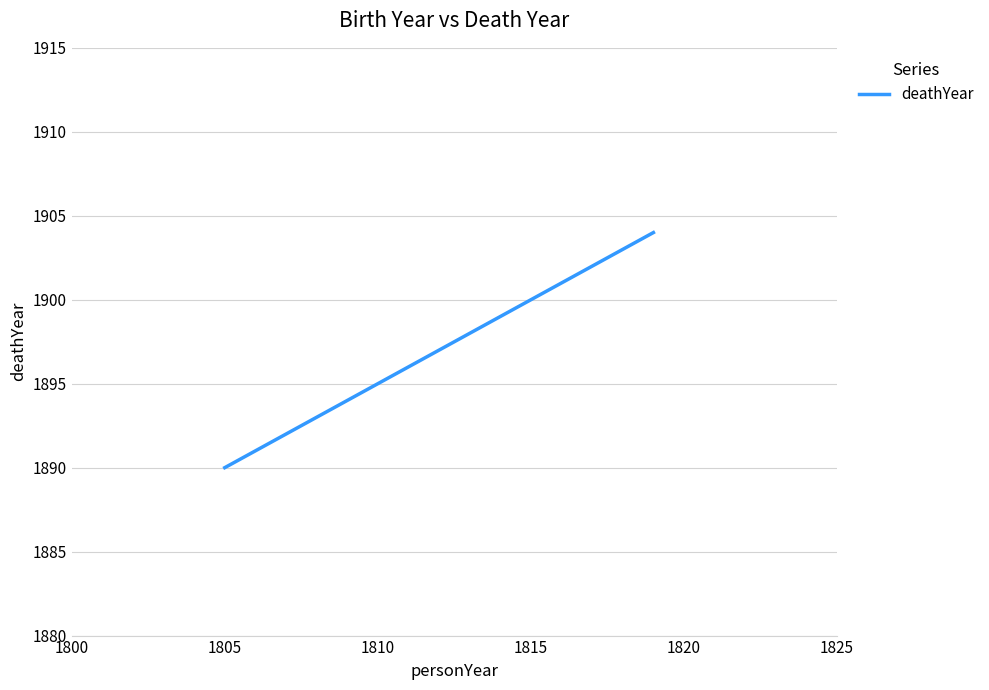

Reading left to right, extract all data points from this chart.

1890	1904